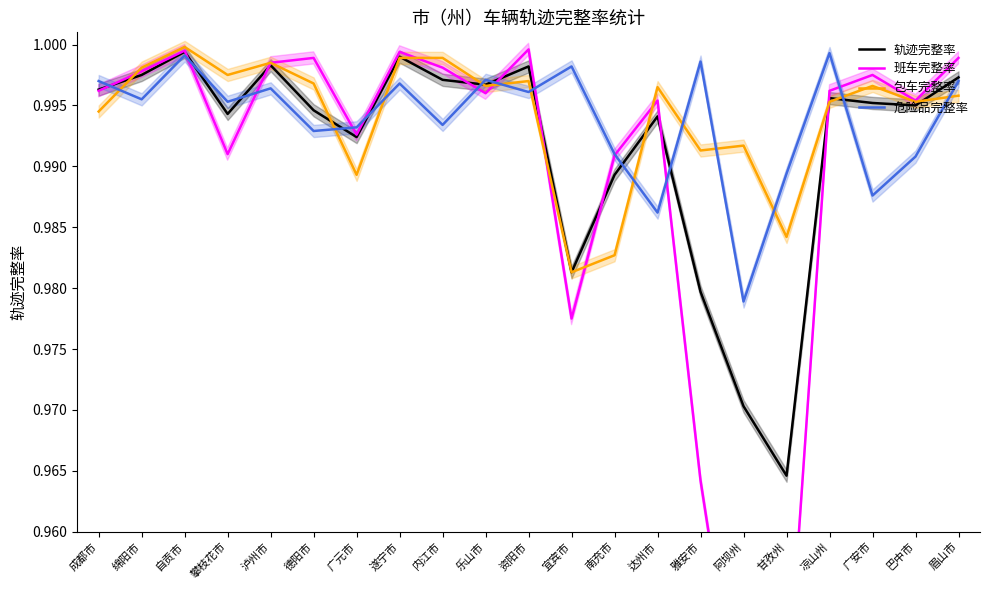

What is the smallest value displayed?

0.9